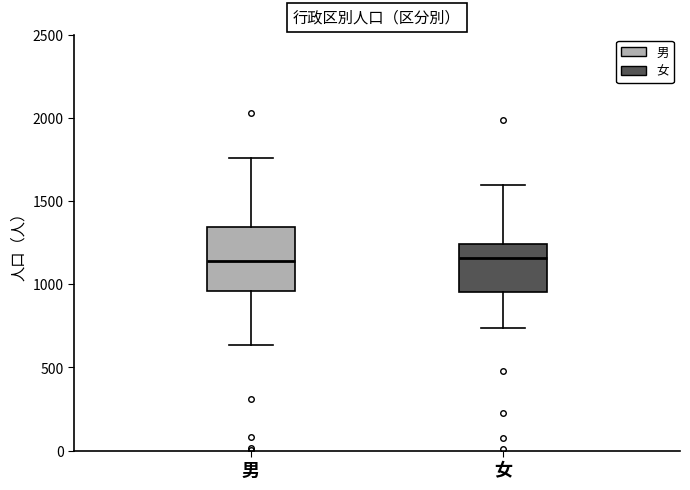

Which box is the tallest, from its lower edge to its upper edge?

男